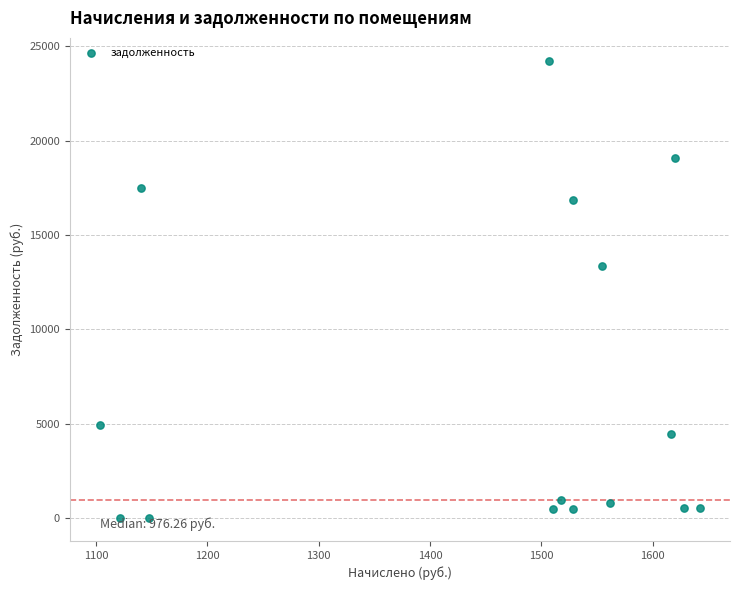

What is the range of X values (max minus min)?

538.9